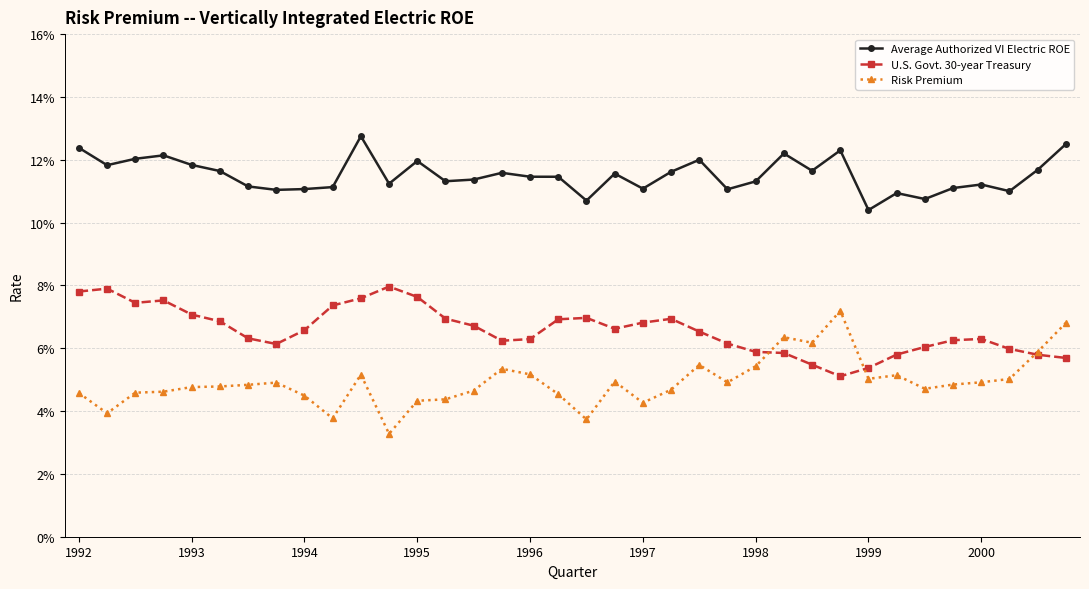

True or false: Risk Premium and Average Authorized VI Electric ROE intersect in this chart.

False